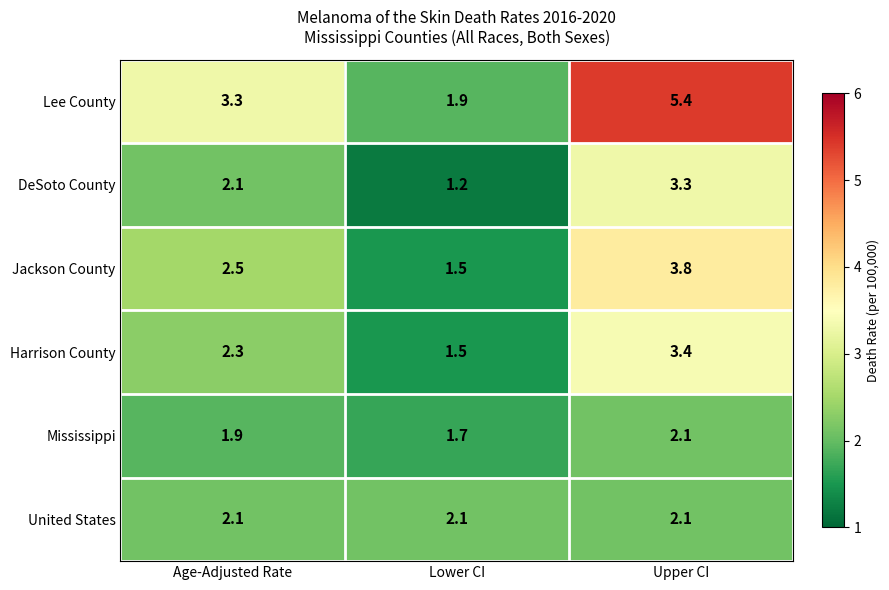

The value of Mississippi at Upper CI is 2.1. True or false?

True